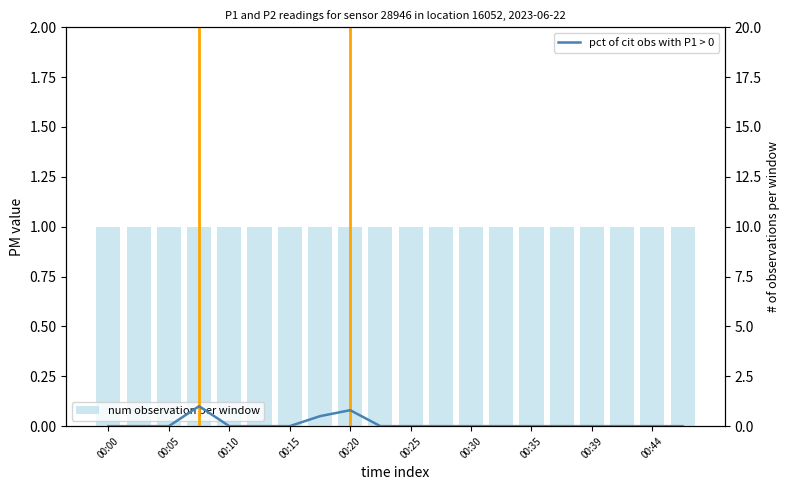

Where is num observation per window nearest to the value 1?

00:00